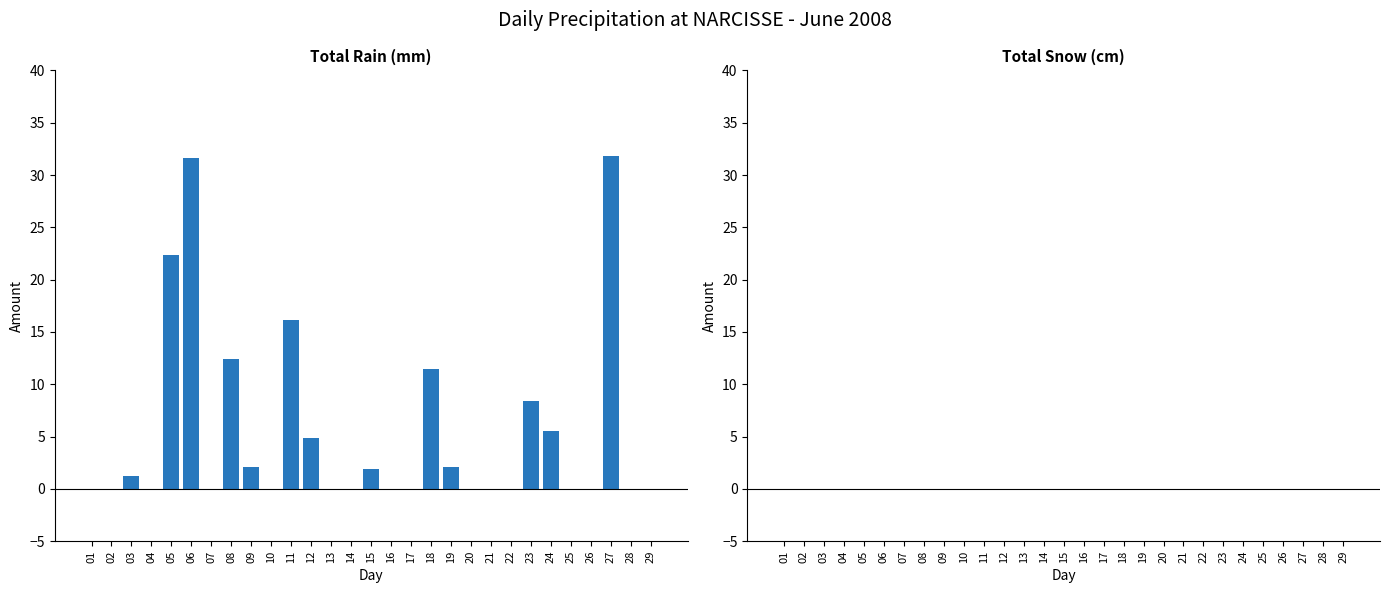

What is the approximate value at 18?

11.5